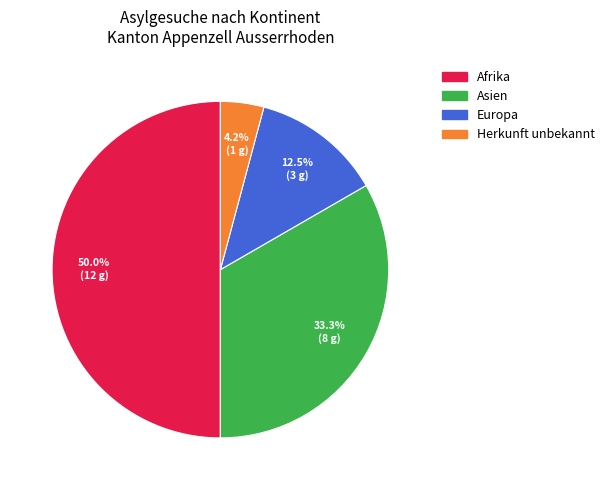

Is Europa the majority of the pie?

No